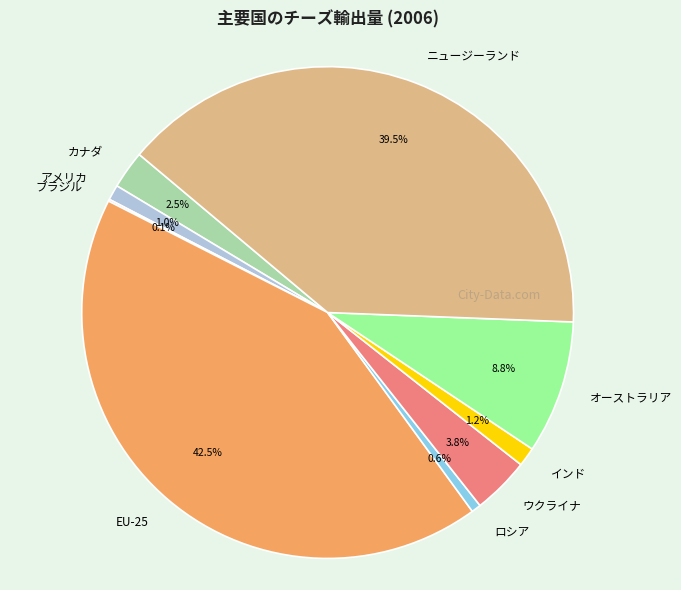

To the nearest percent, what is the combined percentage of ロシア and オーストラリア?

9%